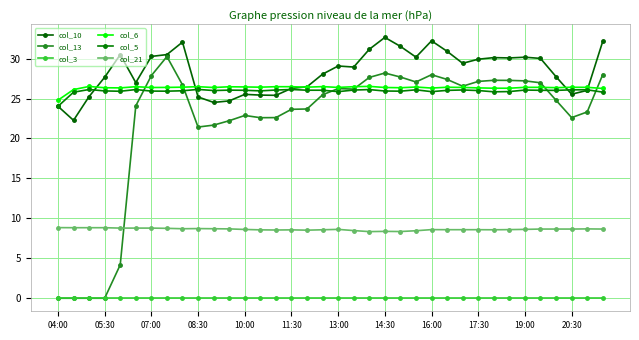

At which category is the sum across all series the highest?

14:30